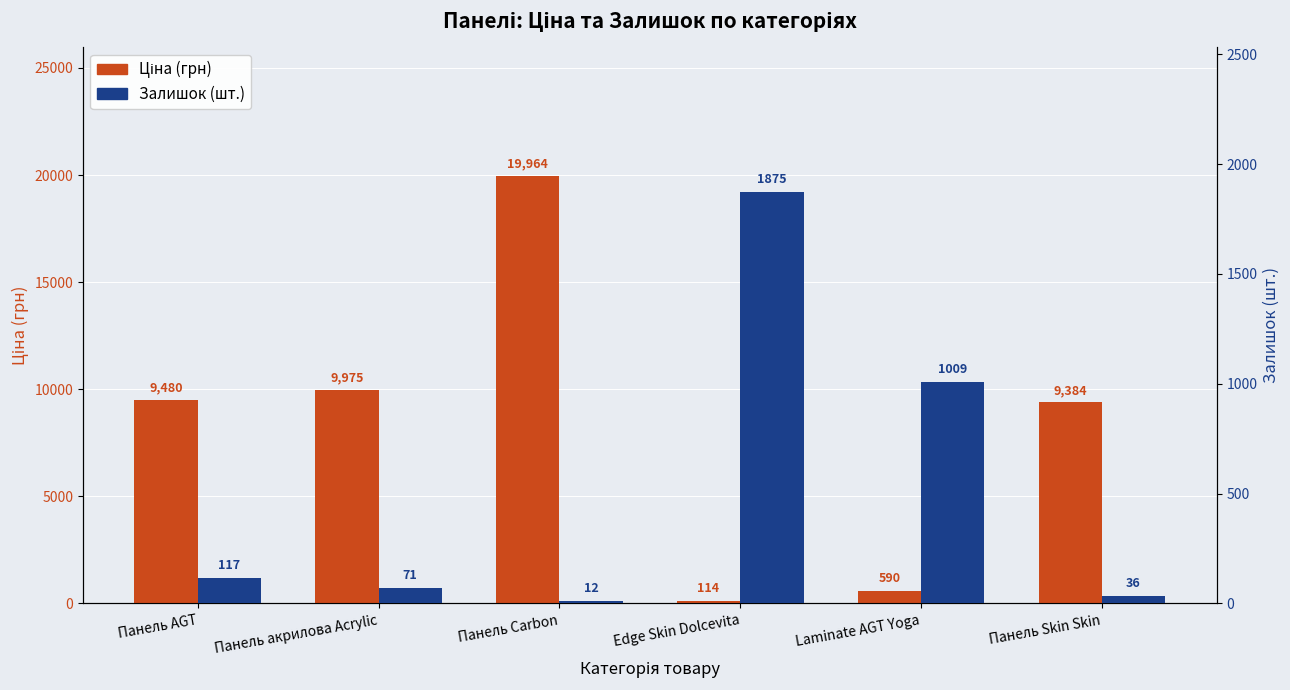

At Панель Skin Skin, list the series in order from smallest to largest.

Залишок (шт.), Ціна (грн)